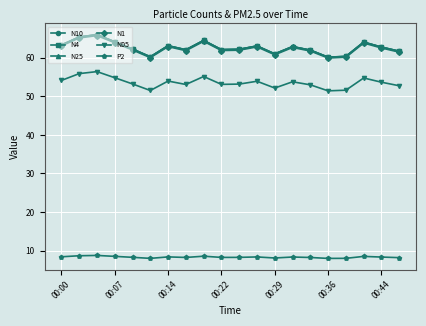

How many interior local peaks does the N10 series have?

6